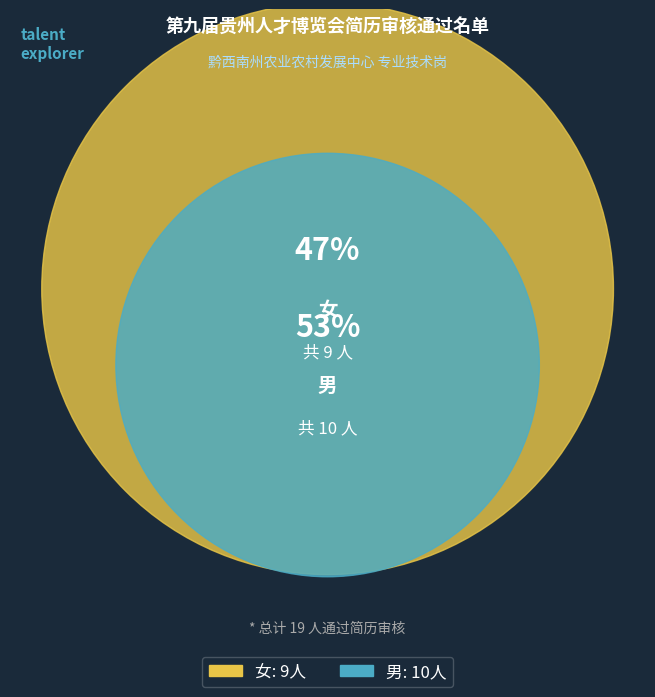

What percentage is the 男 slice, to the nearest percent?

53%